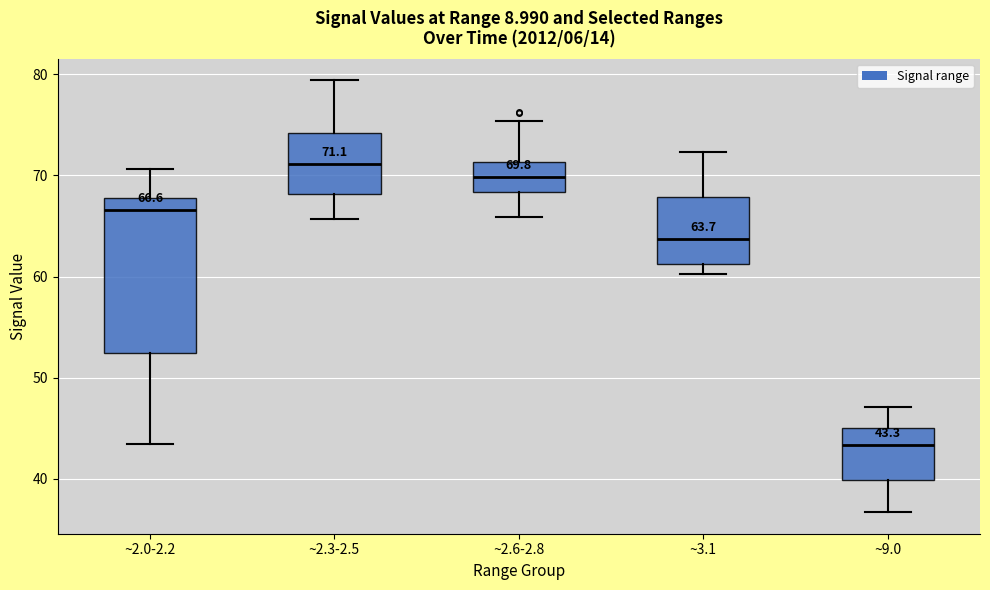

Comparing the boxes themselves (not the whiskers), which one is the tallest?

~2.0-2.2